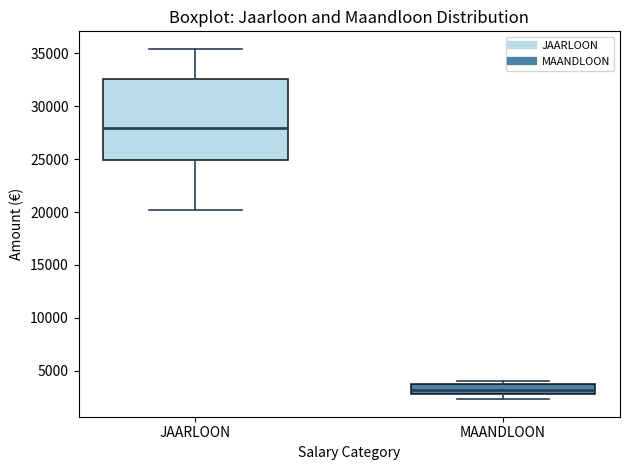

Which box has the highest median line?

JAARLOON